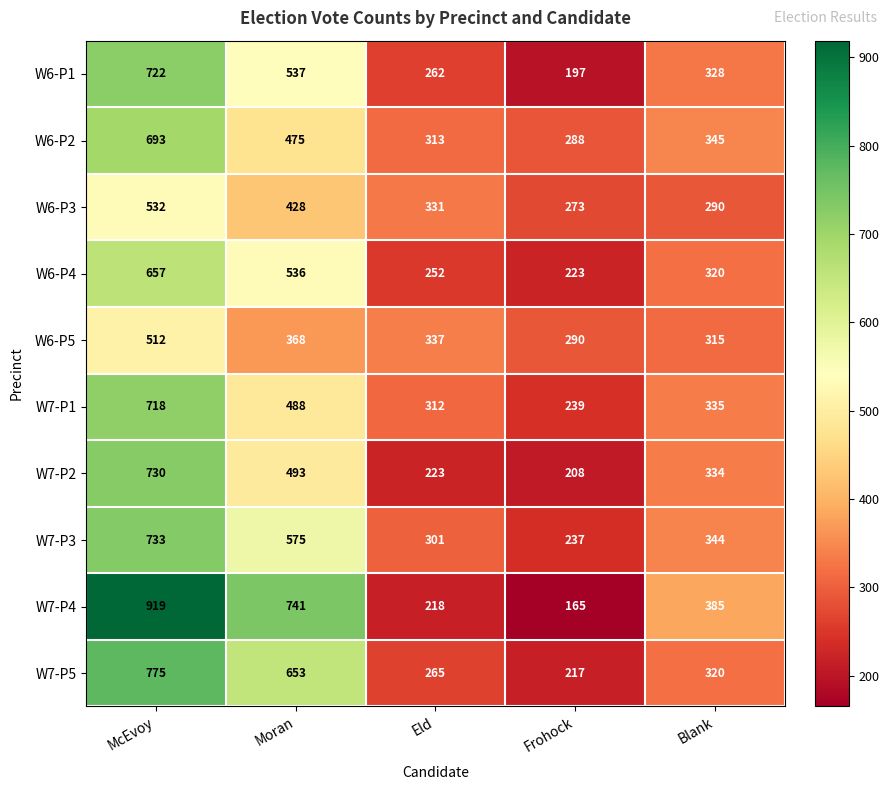

Which category has the highest value across all series?

McEvoy